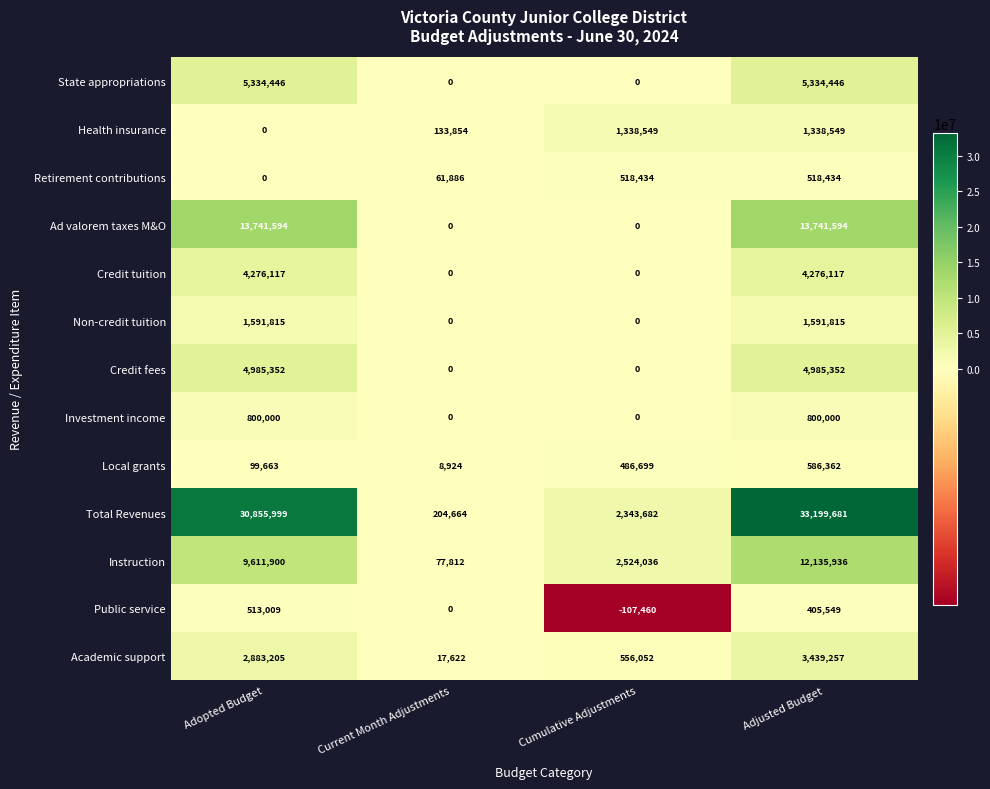

The value of Ad valorem taxes M&O at Cumulative Adjustments is 0. True or false?

True